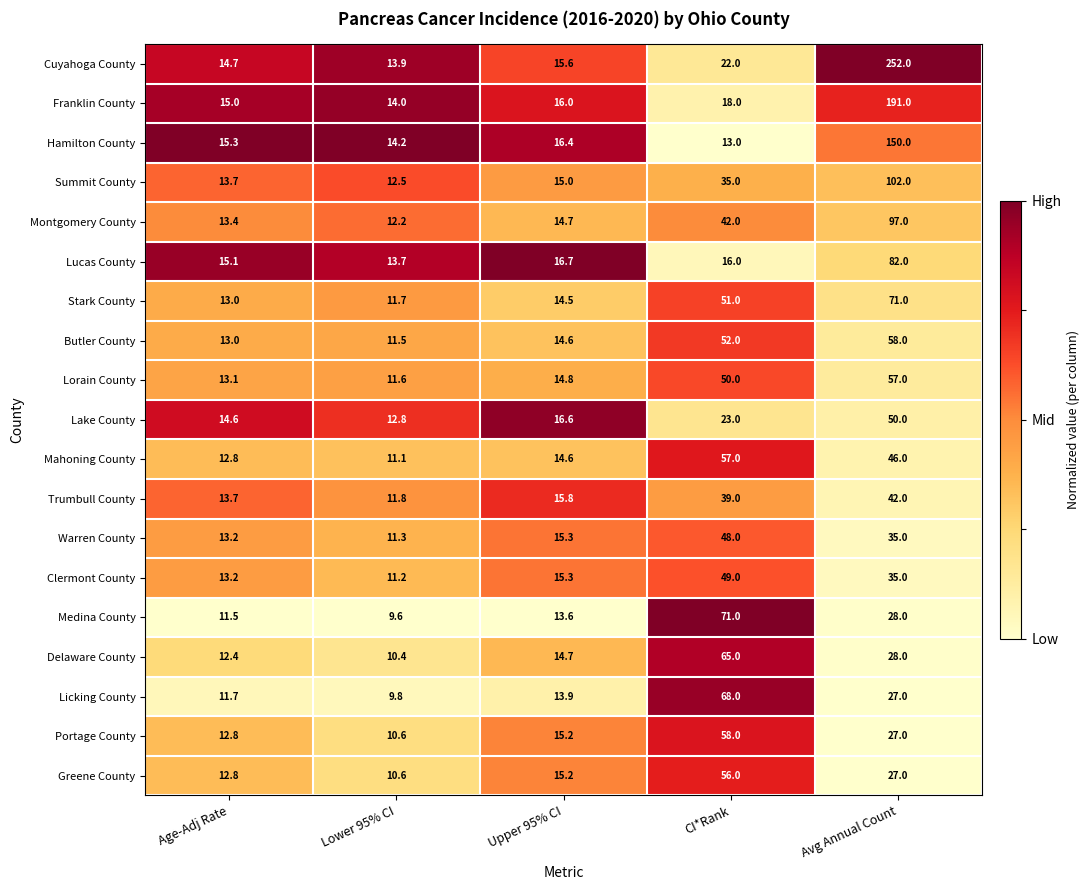

Is it true that Trumbull County equals 7.9 at Lower 95% CI?

False